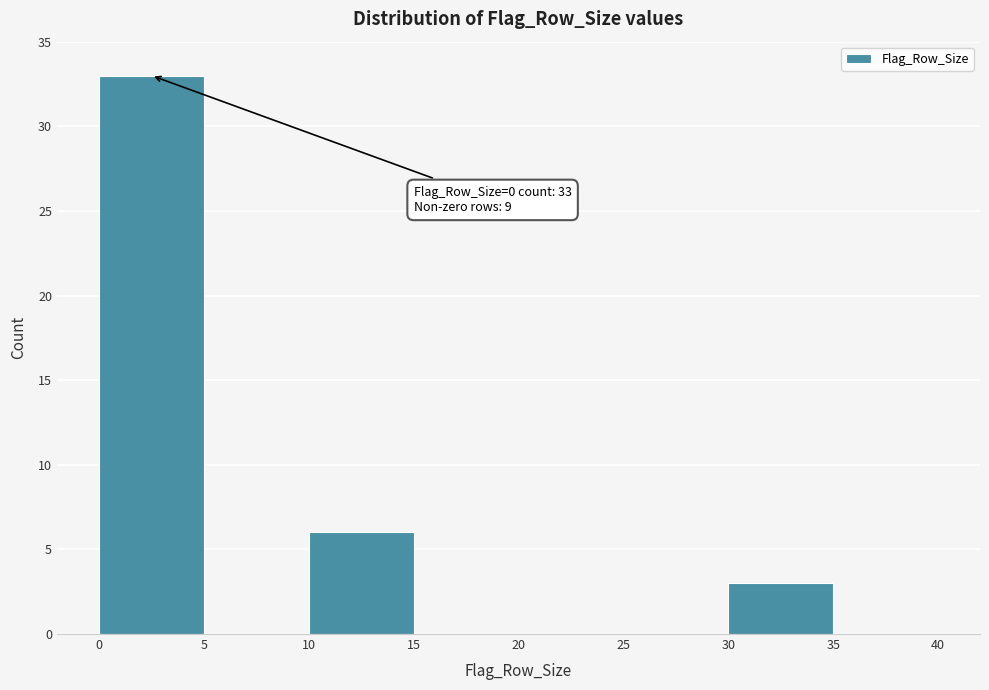

Which range on the x-axis has the tallest bar?

0 to 5